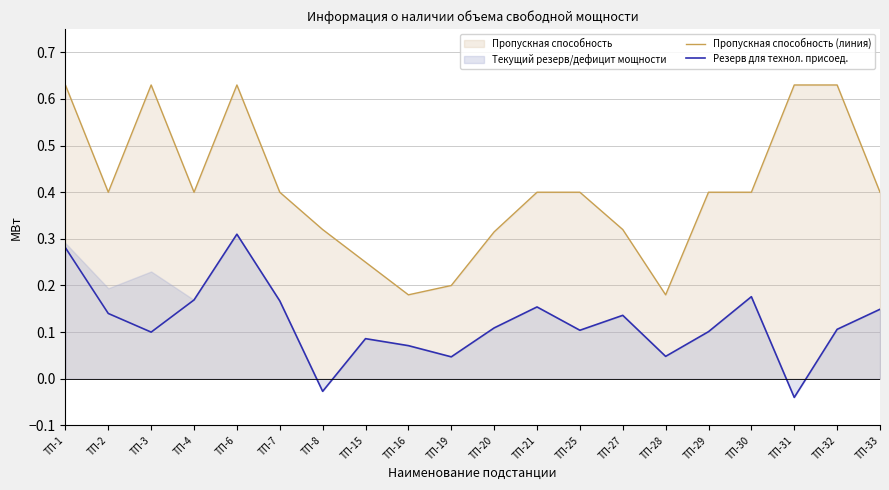

Is it true that Резерв для технол. присоед. equals 0.0 at ТП-29?

False